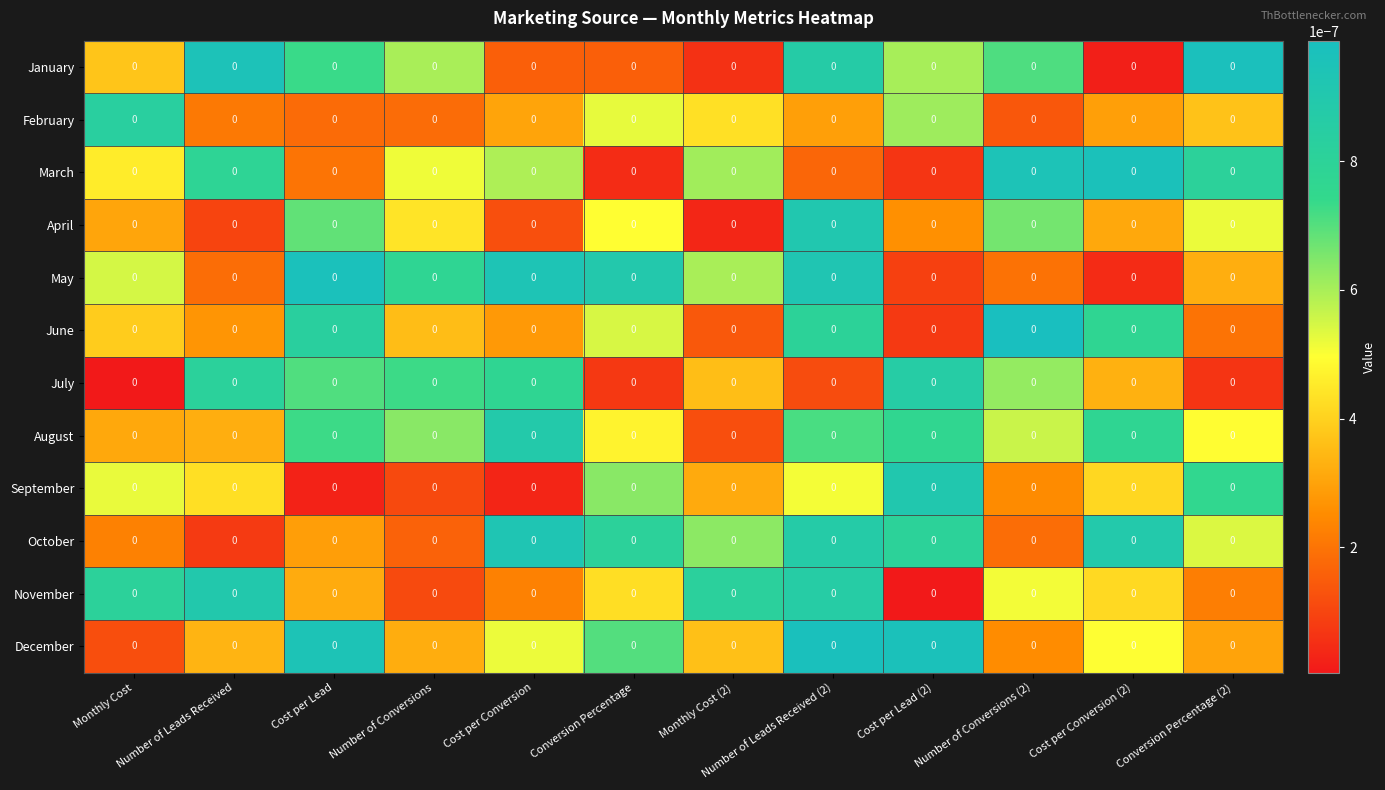

Which category has the highest value in the April series?

Number of Leads Received (2)